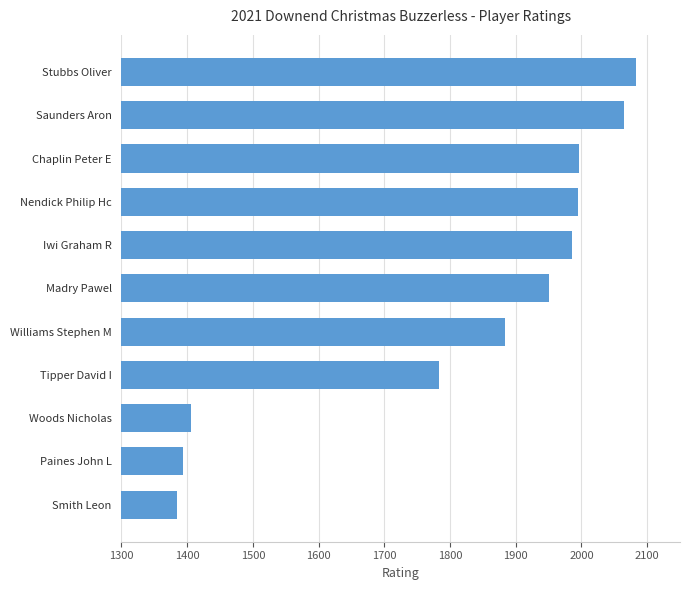

Which label corresponds to the smallest value in the chart?

Smith Leon